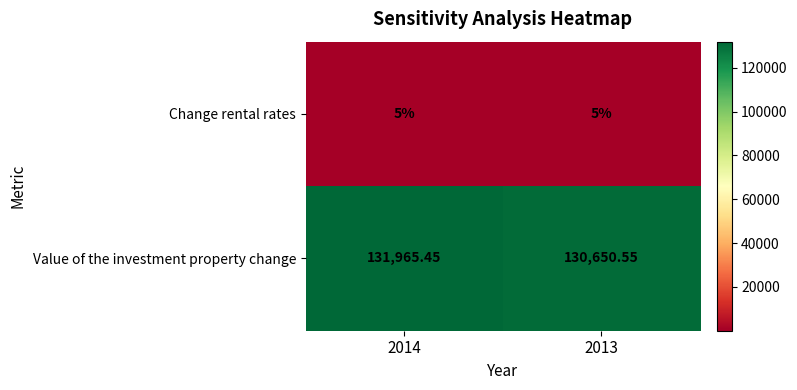

At how many categories does at least one series exceed 94786?

2